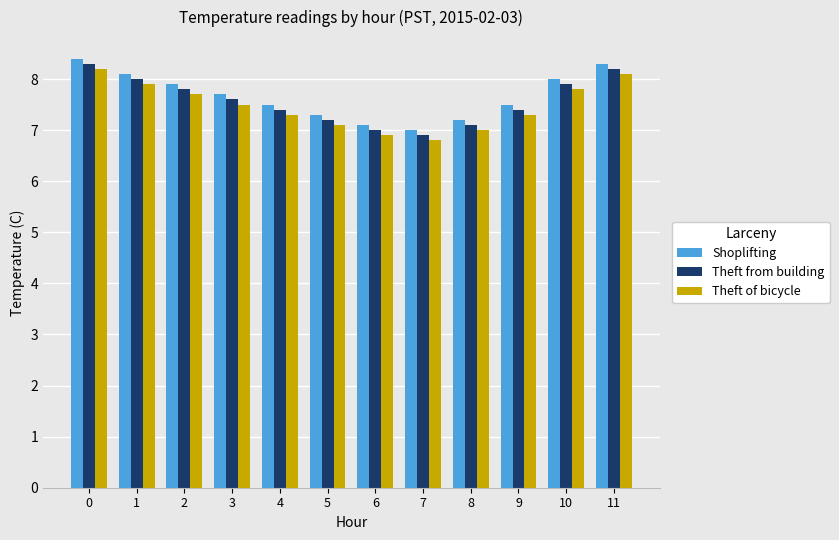

What is the total value across all series at 5?

21.6